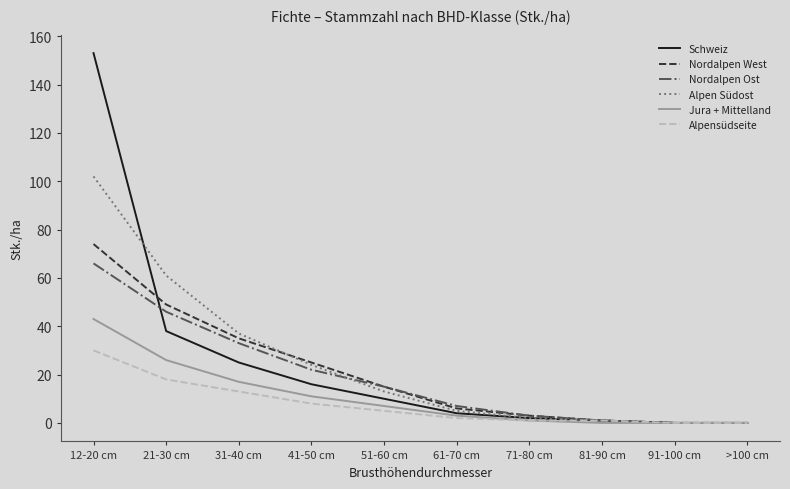

What is the average value of the Alpensüdseite series?

8